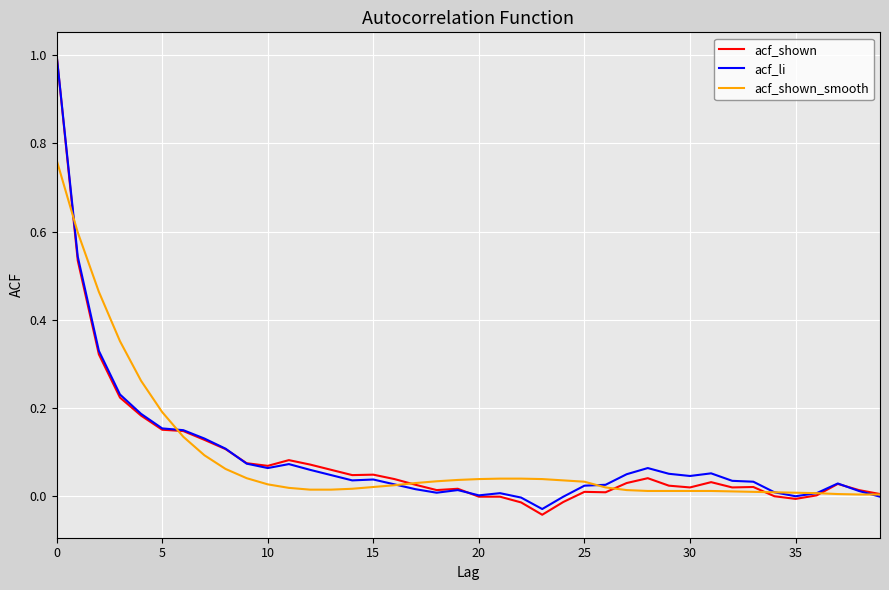

Which series has the largest range (max minus min)?

acf_shown